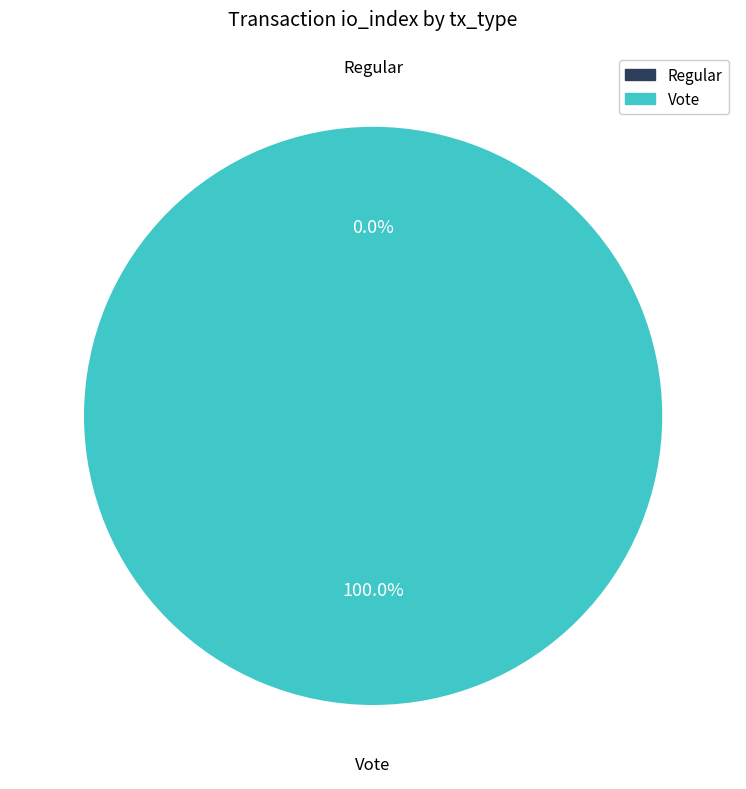

Which has a higher value, Regular or Vote?

Vote